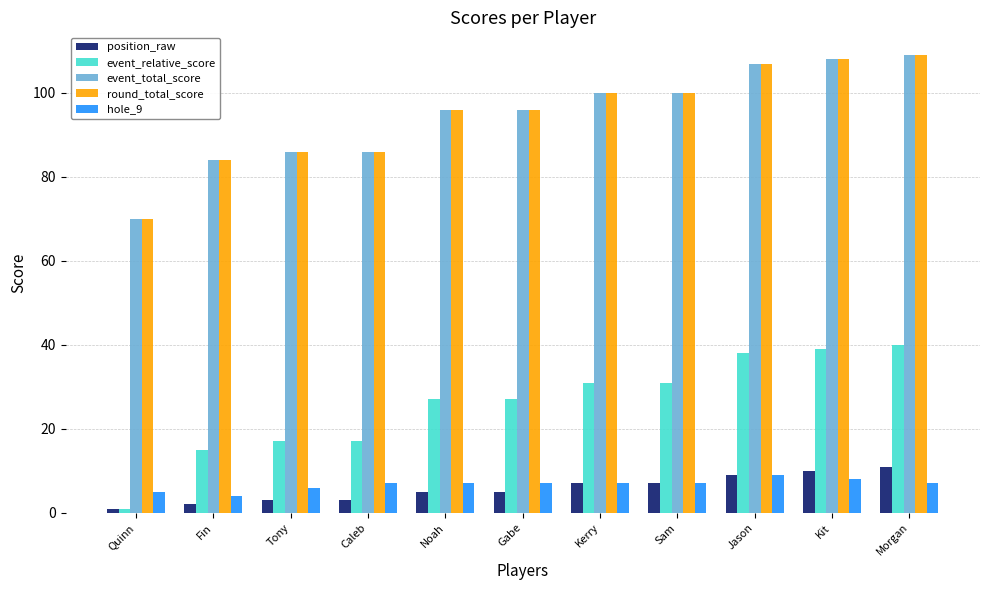

What is the spread (max minus min) of values at Morgan?

102